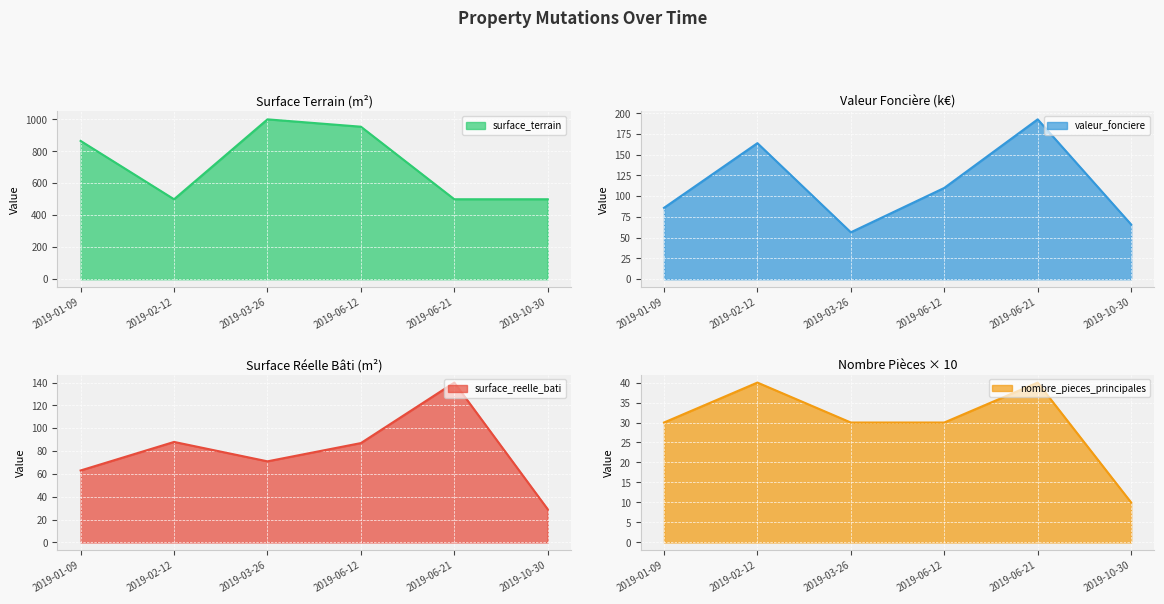

True or false: valeur_fonciere and nombre_pieces_principales cross at least once.

False